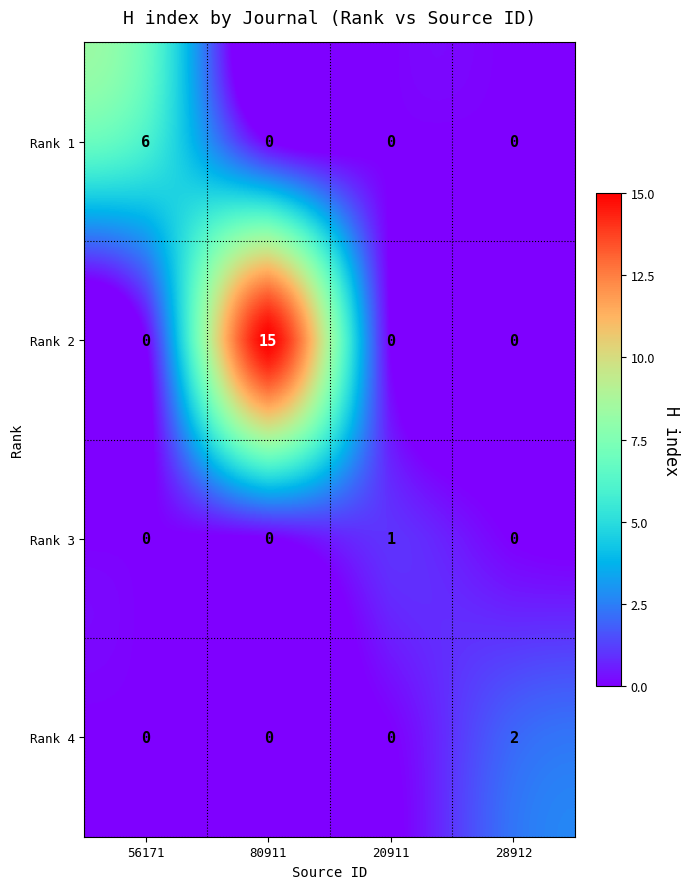

Which category has the highest value across all series?

80911